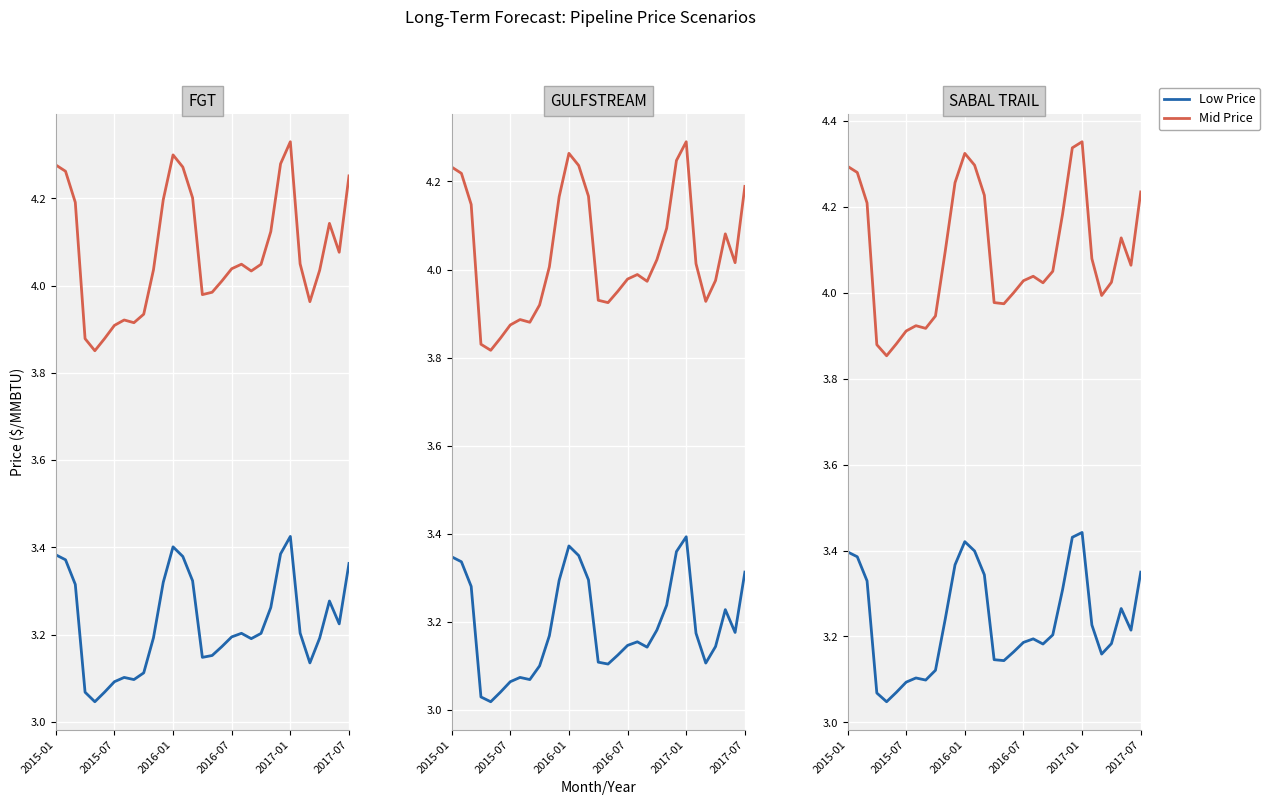

Between 15 and 27, which series saw the biggest shift?

Mid Price